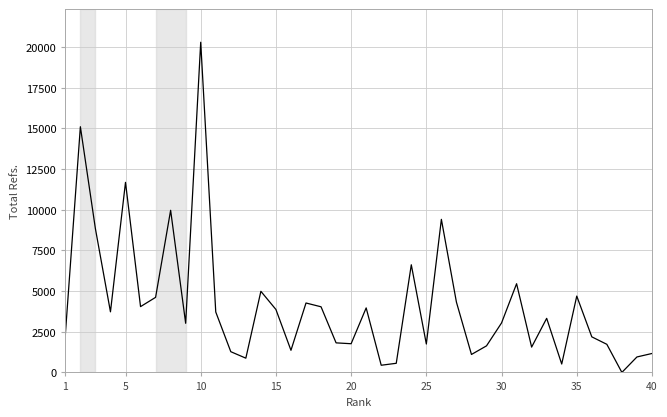

What is the greatest value displayed?

20301